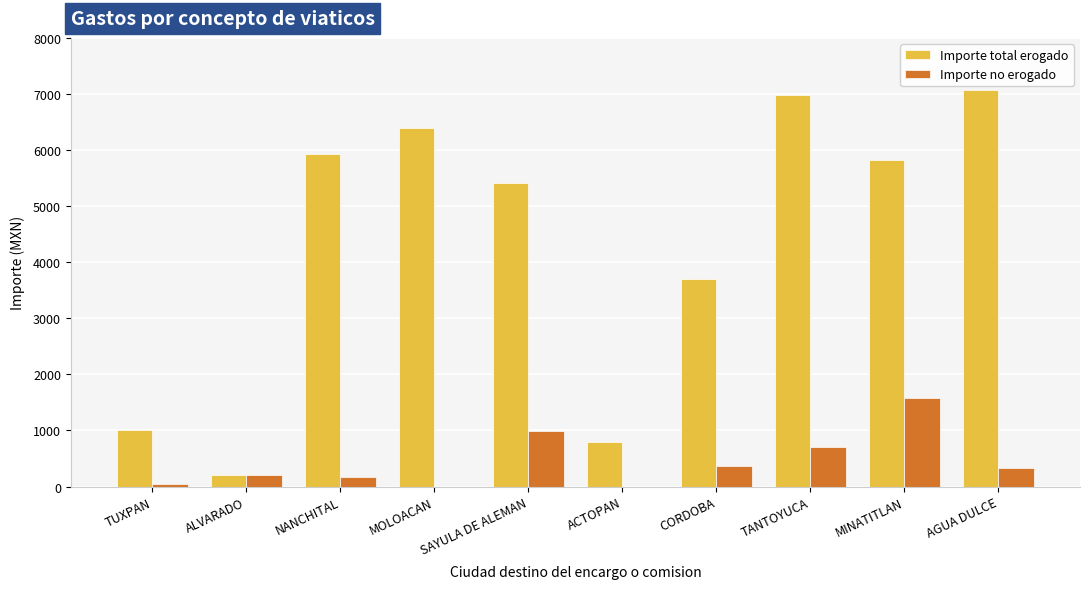

What is the total value across all series at ALVARADO?

411